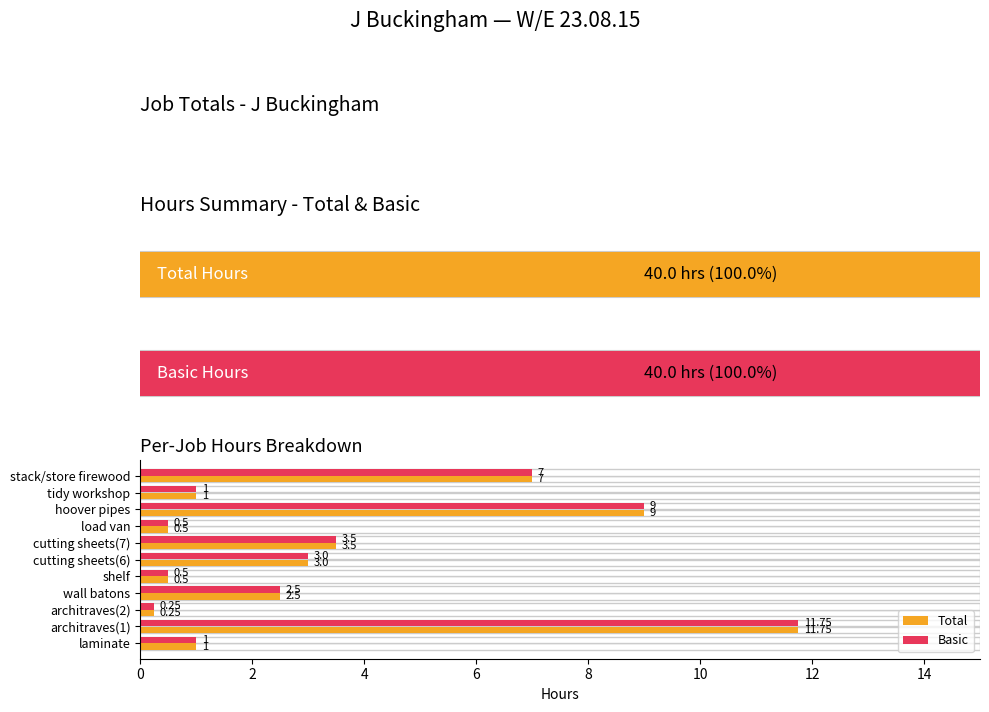

Is it true that Basic equals 1.8 at tidy workshop?

False